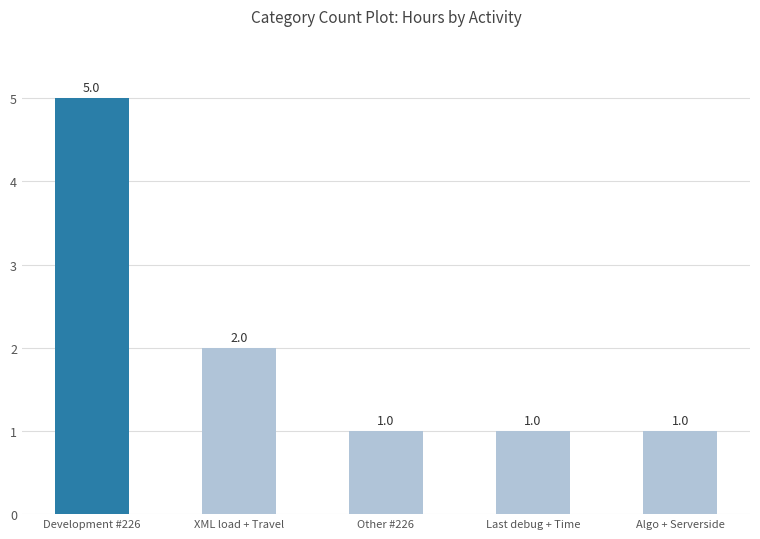

What is the change in value from XML load + Travel to Last debug + Time?

-1